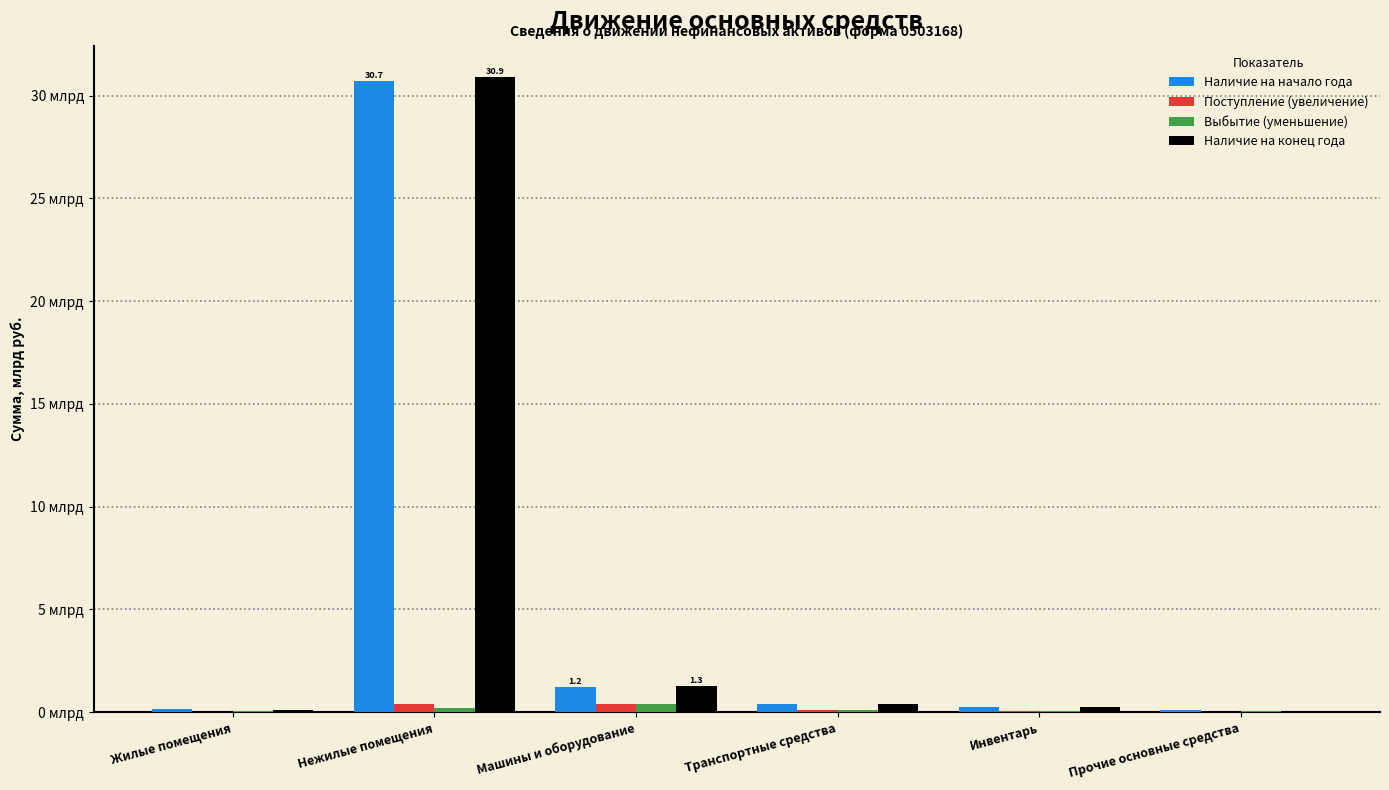

What are all the series names shown in the legend?

Наличие на начало года, Поступление (увеличение), Выбытие (уменьшение), Наличие на конец года